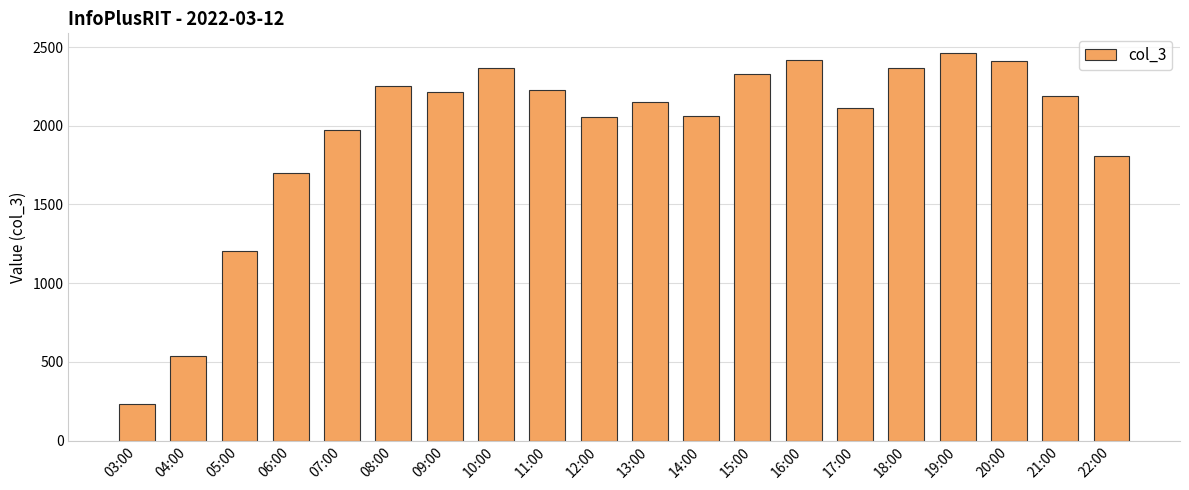

What is the difference between the second highest and second lowest values?

1880